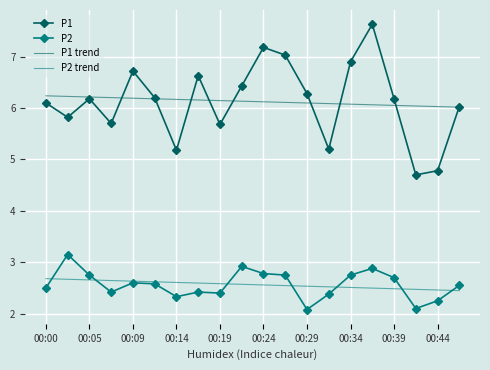

How many interior local valleys does the P1 series have?

6